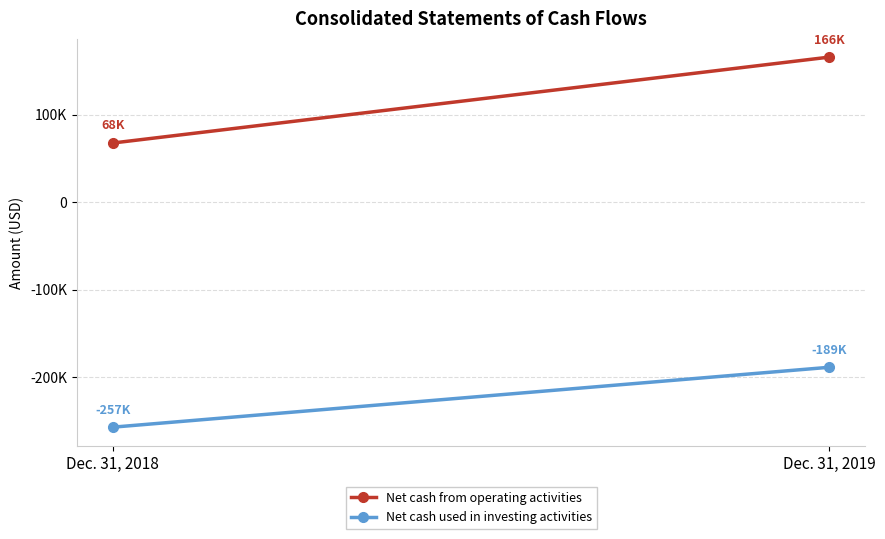

What is the value of the Net cash used in investing activities point at the 2nd from the left?

-188874